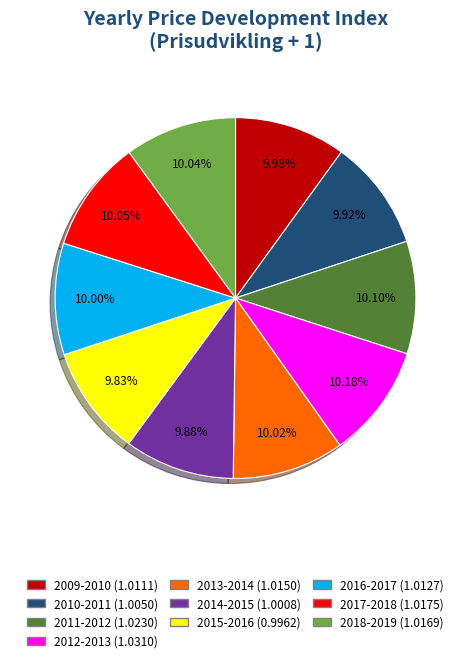

True or false: 2014-2015 accounts for 3% of the total.

False